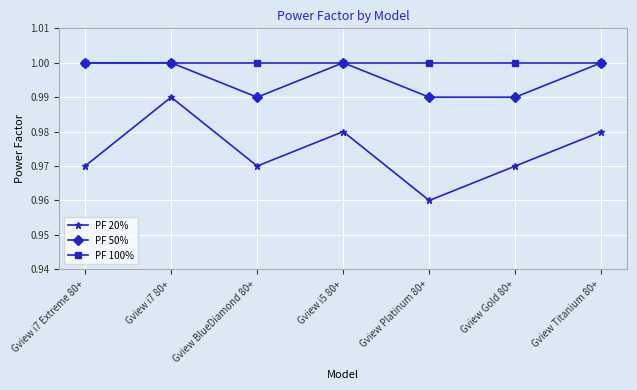

What is the sum of all PF 20% values?

6.8